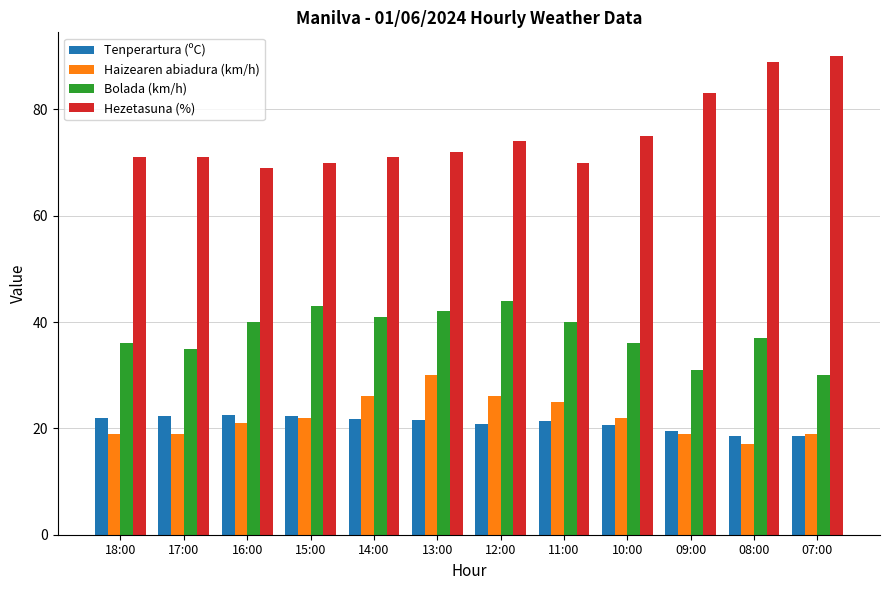

What is the greatest value displayed?

90.0